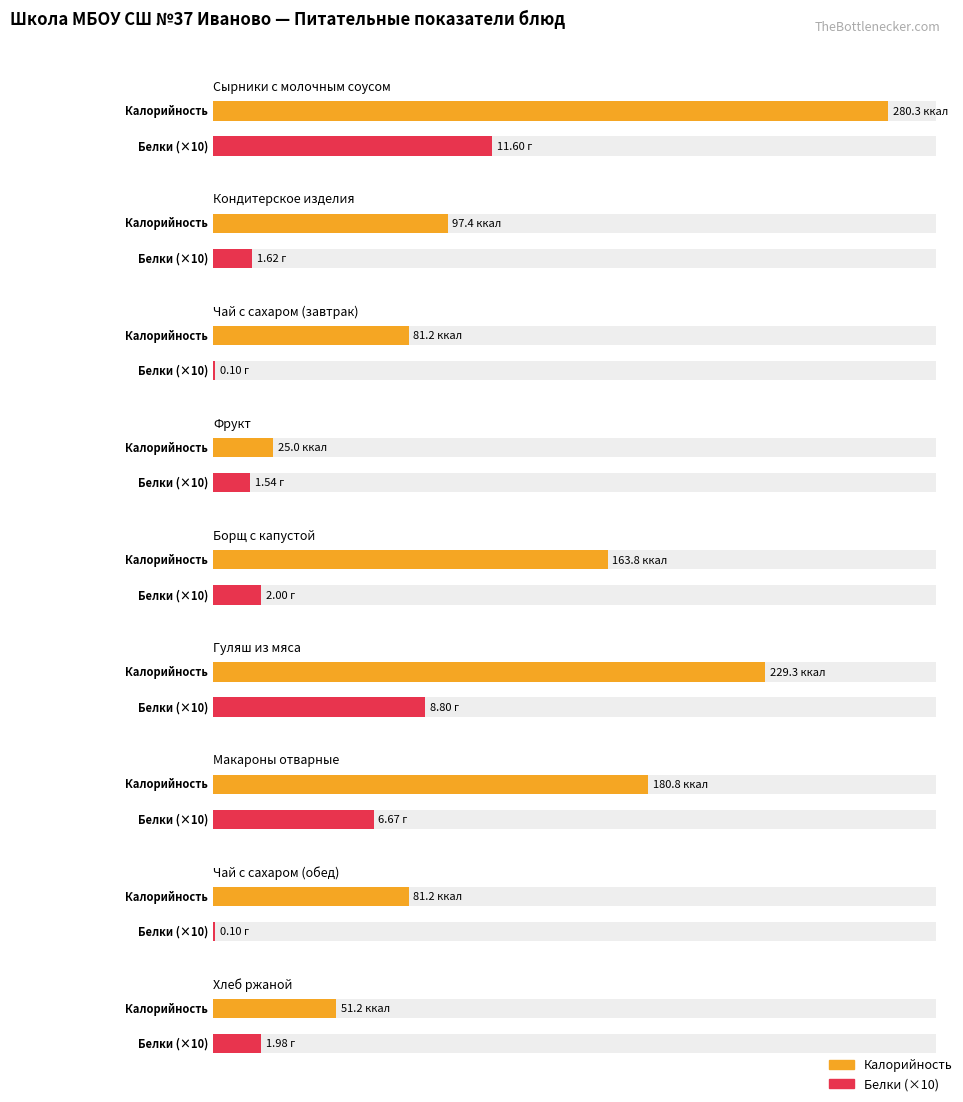

How many groups of bars are there?

9